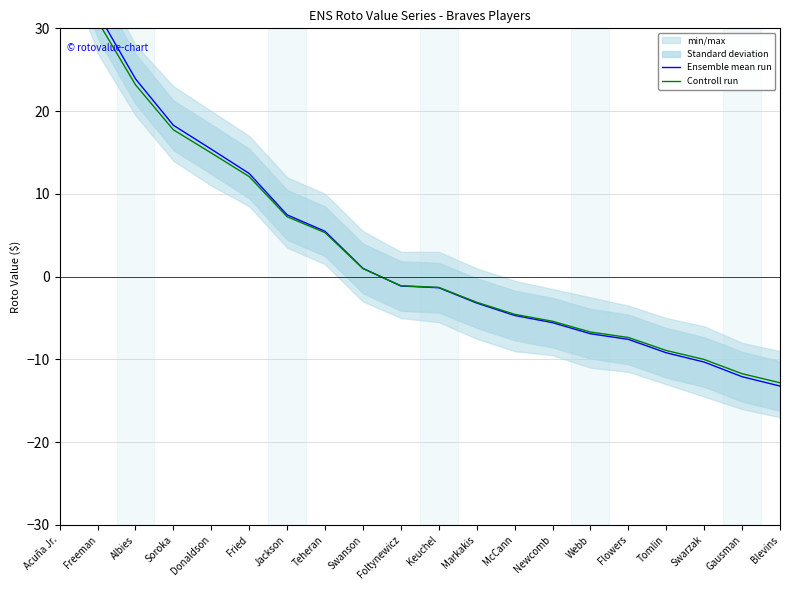

How many negative values does the Ensemble mean run series have?

11